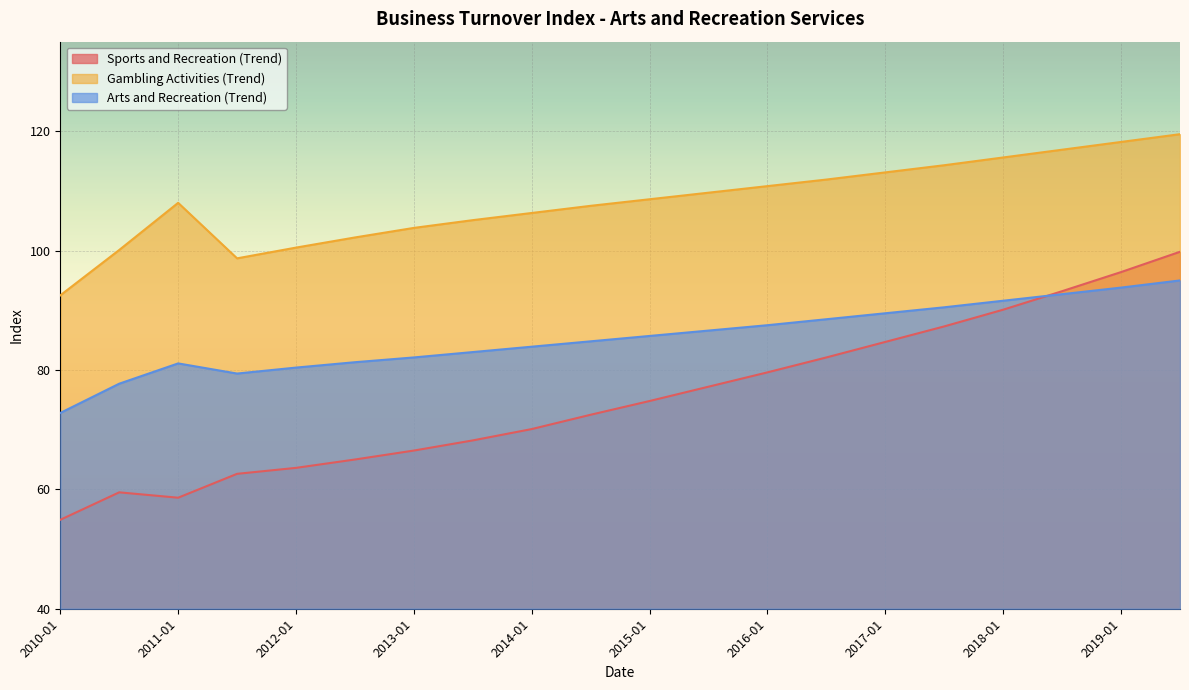

Which category has the highest value in the Sports and Recreation (Trend) series?

2019-07